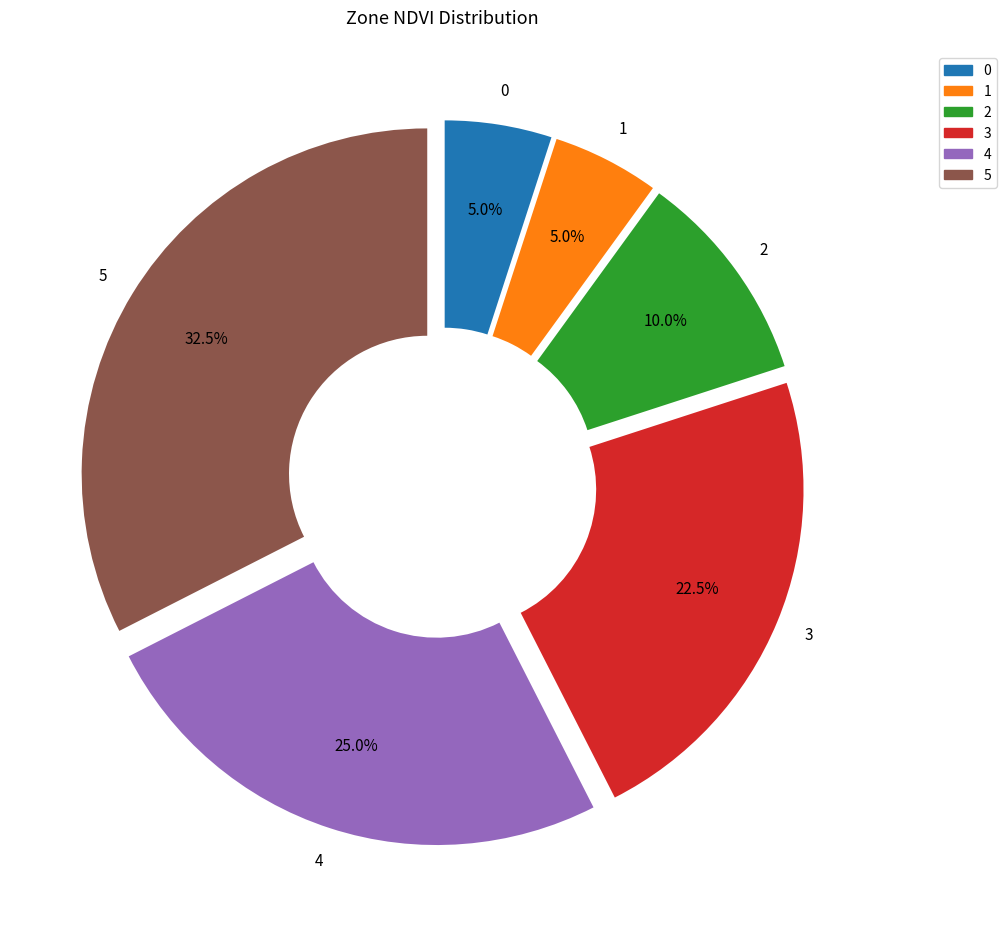

How many slices are in this pie chart?

6